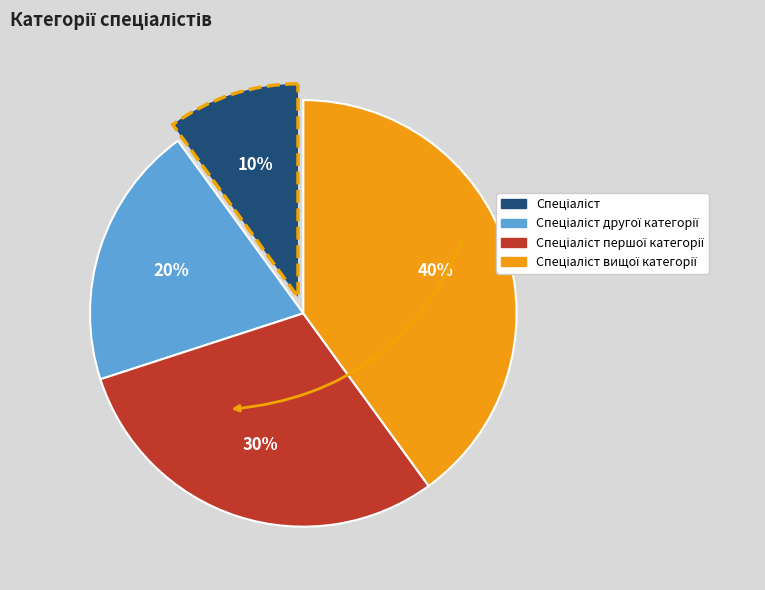

To the nearest percent, what is the difference between the largest and smallest slice percentages?

30%